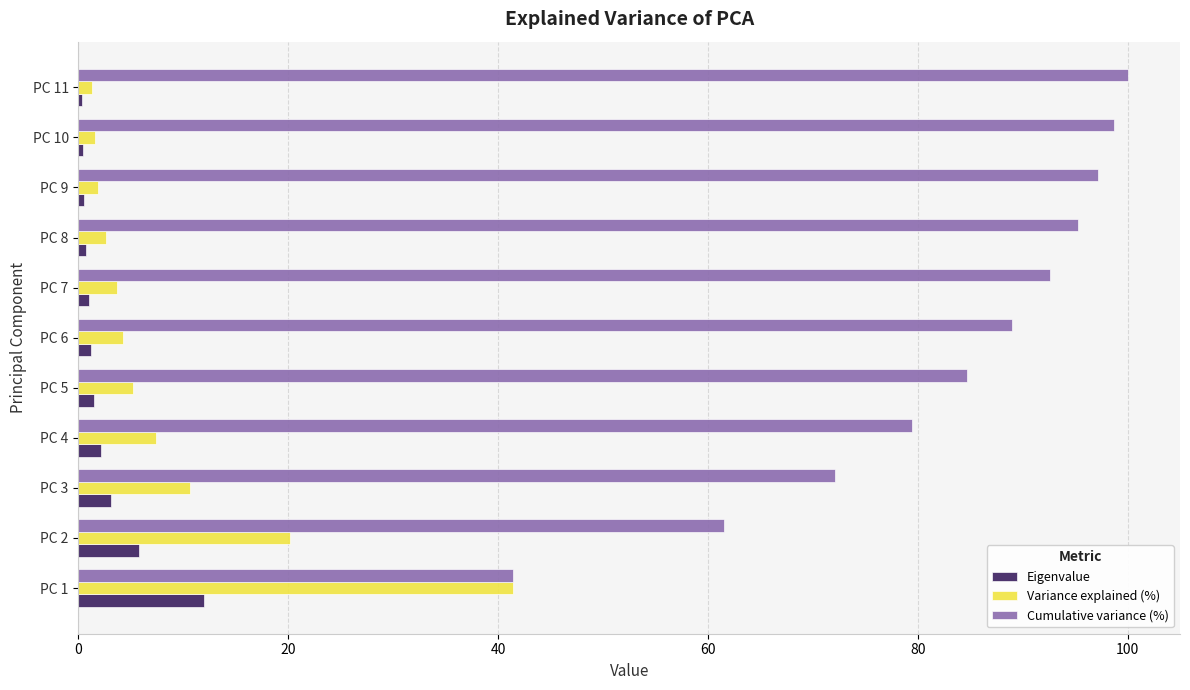

Which series has the largest total across all categories?

Cumulative variance (%)